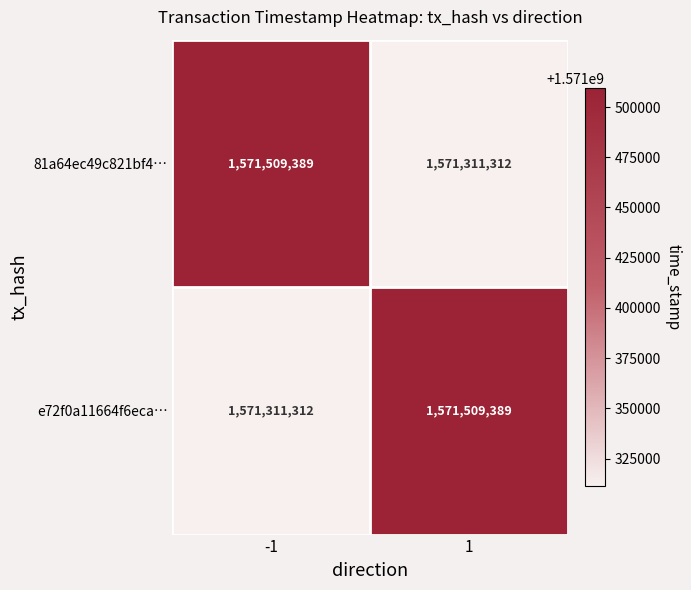

Reading right to left, transcribe all the data shown in this chart.

81a64ec49c821bf4…: 1=1571311312	-1=1571509389
e72f0a11664f6eca…: 1=1571509389	-1=1571311312